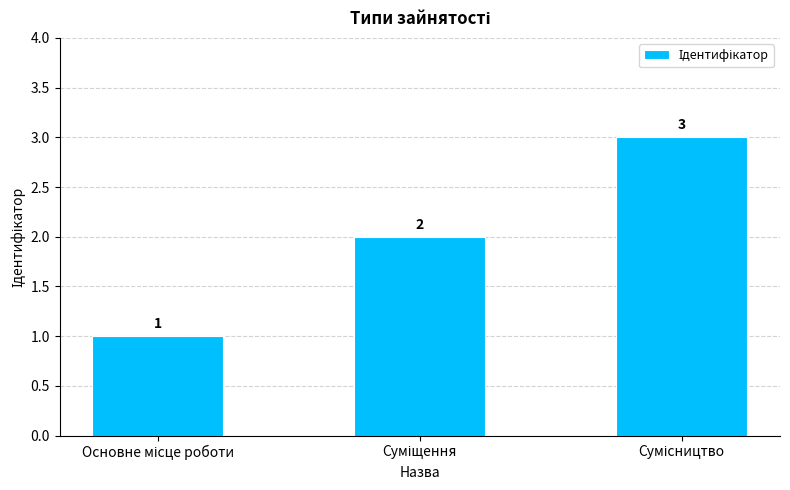

Reading left to right, extract all data points from this chart.

1	2	3